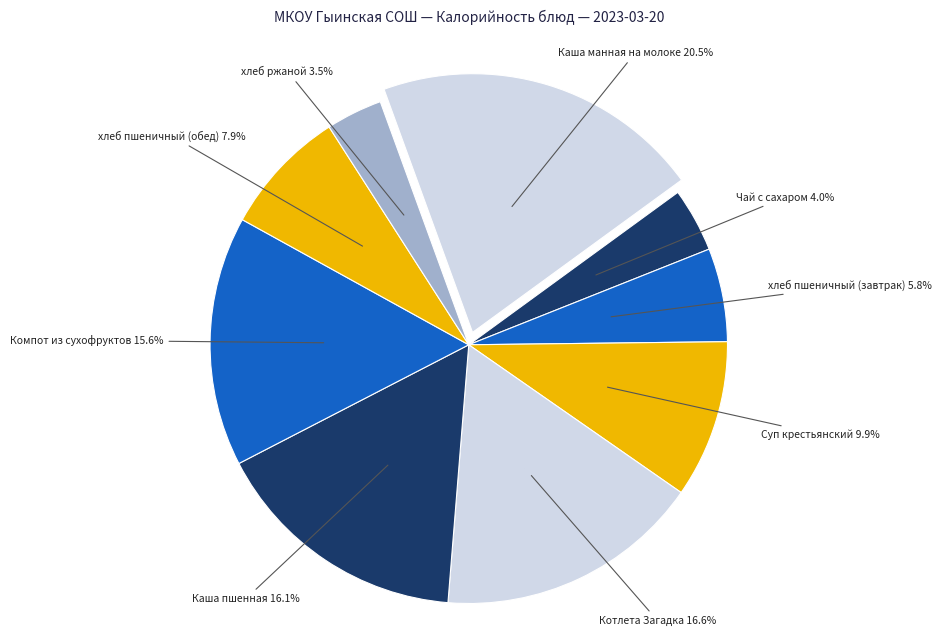

What portion of the pie excludes Каша пшенная?

83.9%